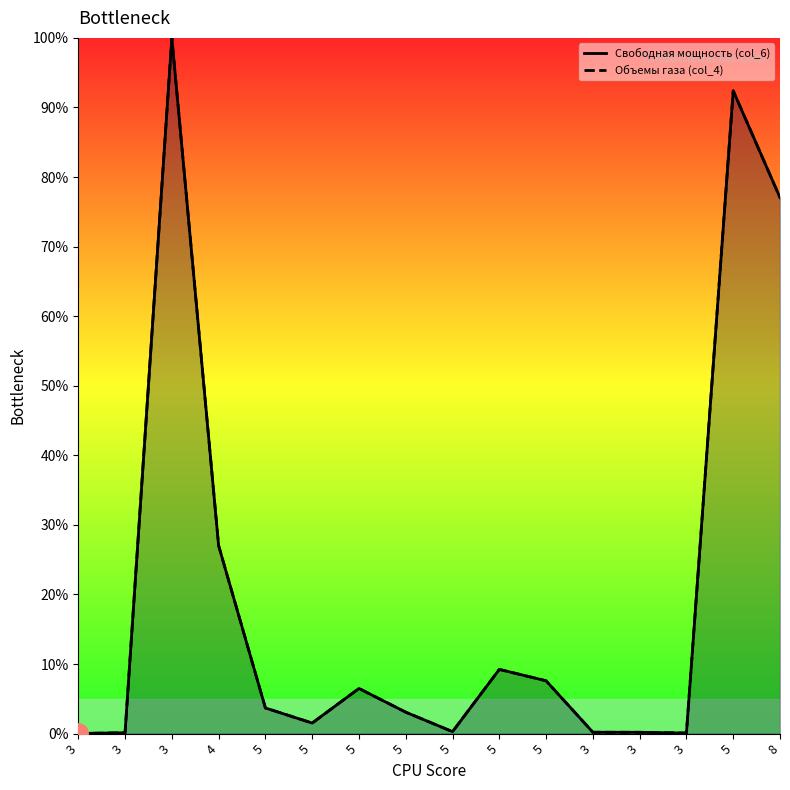

Which series changed the most between 3 and 5?

Свободная мощность (col_6)